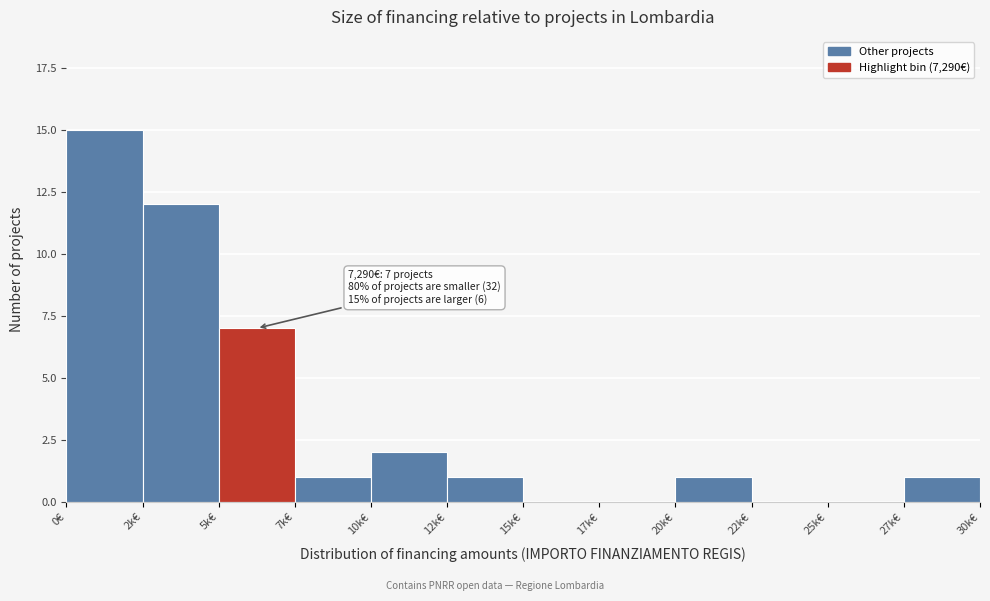

Reading right to left, transcribe all the data shown in this chart.

27k€=1	25k€=0	22k€=0	20k€=1	17k€=0	15k€=0	12k€=1	10k€=2	7k€=1	5k€=7	2k€=12	0€=15